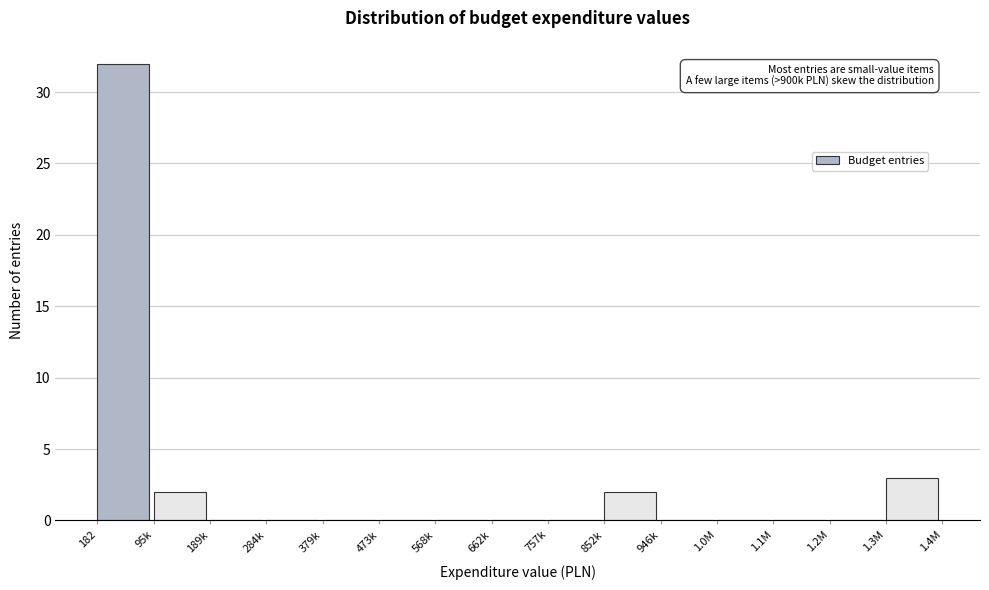

Reading left to right, what are all the values shown in this chart?

182=32	95k=2	189k=0	284k=0	379k=0	473k=0	568k=0	662k=0	757k=0	852k=2	946k=0	1.0M=0	1.1M=0	1.2M=0	1.3M=3